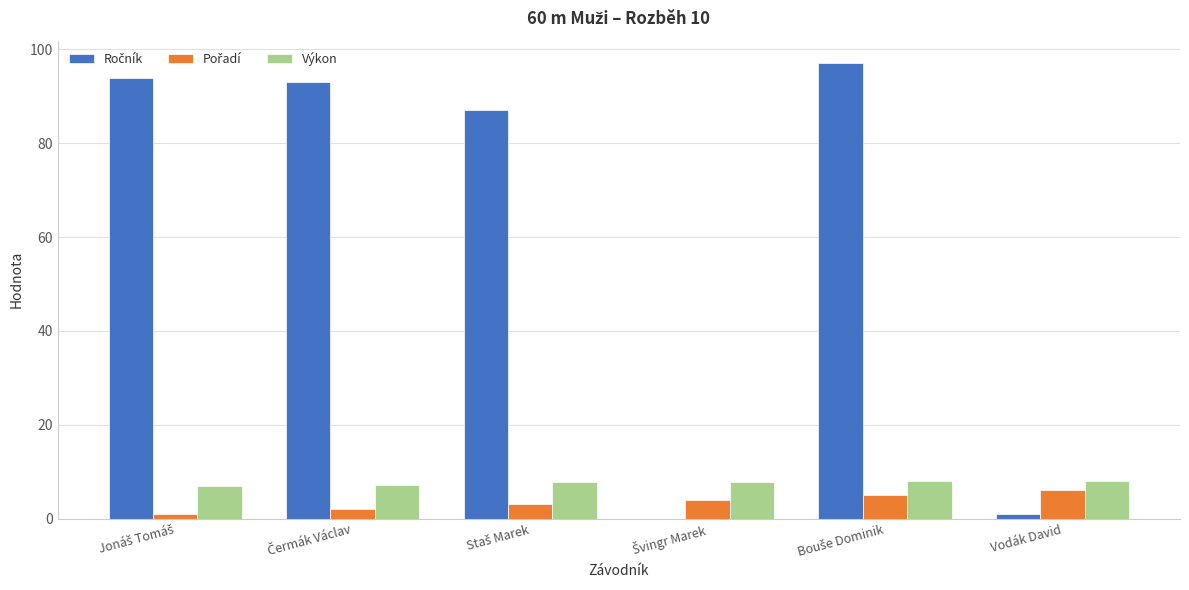

What is the greatest value displayed?

97.0